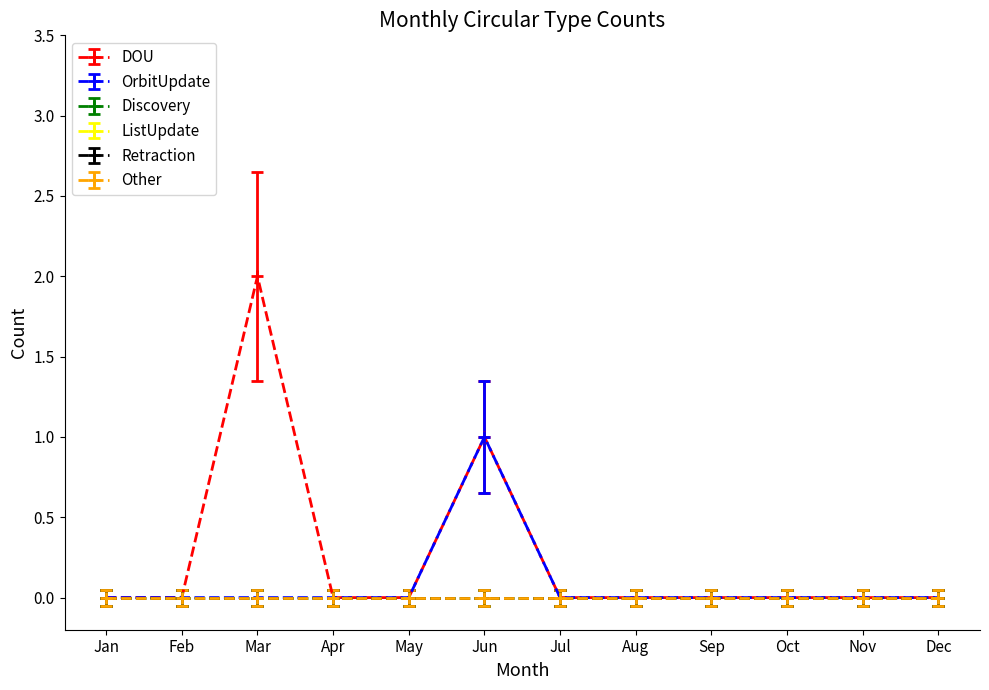

Which category has the lowest value in the Retraction series?

Jan